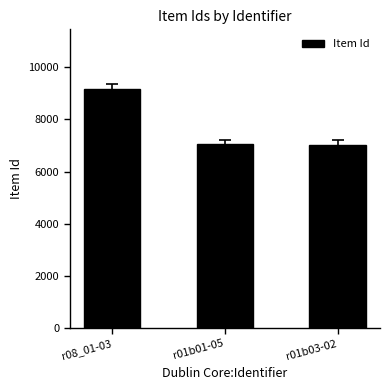

At which label is the value closest to 8097?

r01b01-05